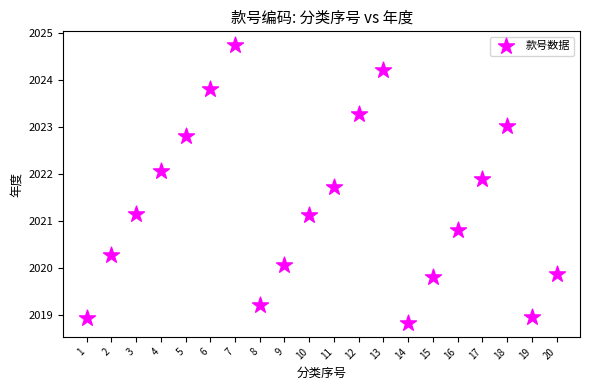

What is the range of X values (max minus min)?

19.0